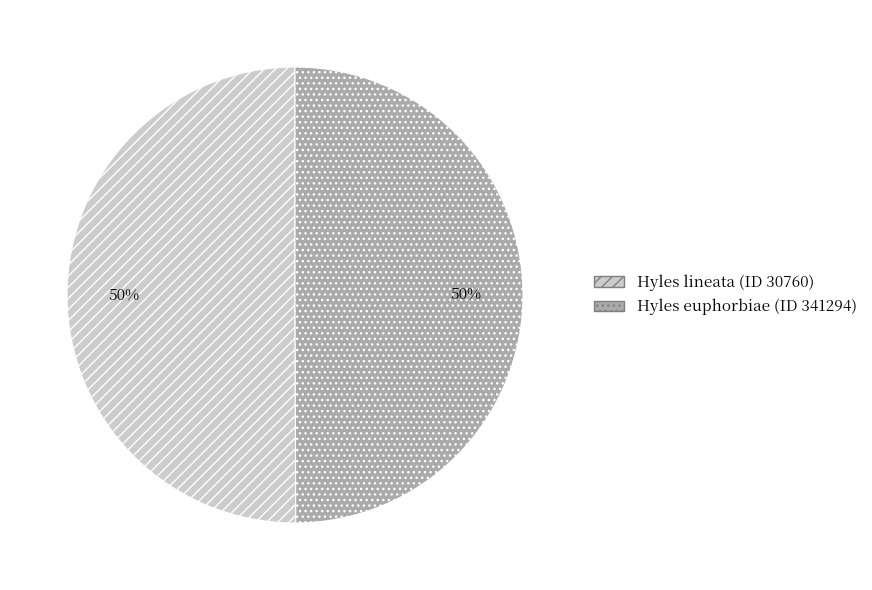

What is the ratio of the value at Hyles lineata (ID 30760) to the value at Hyles euphorbiae (ID 341294)?

1.0